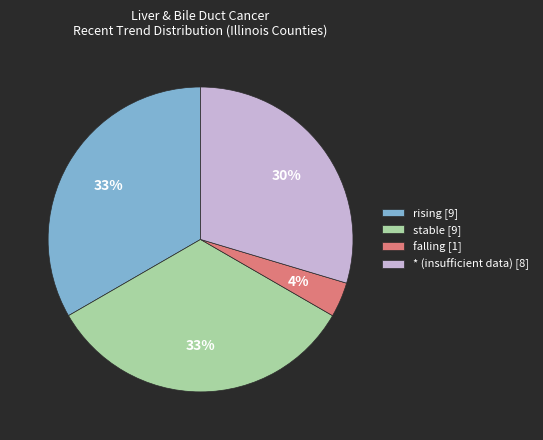

Between * (insufficient data) [8] and stable [9], which is larger?

stable [9]